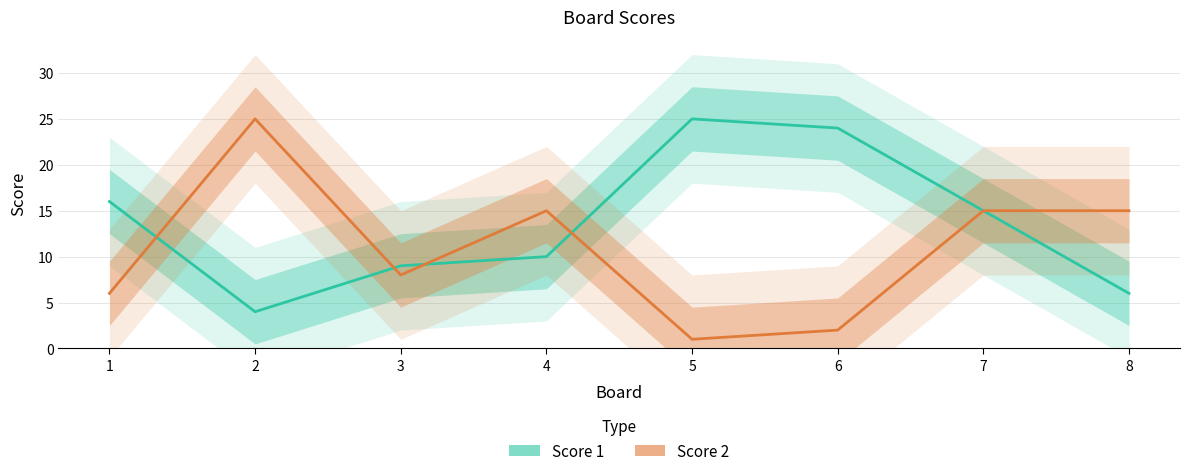

At 4, list the series in order from smallest to largest.

Score 1, Score 2